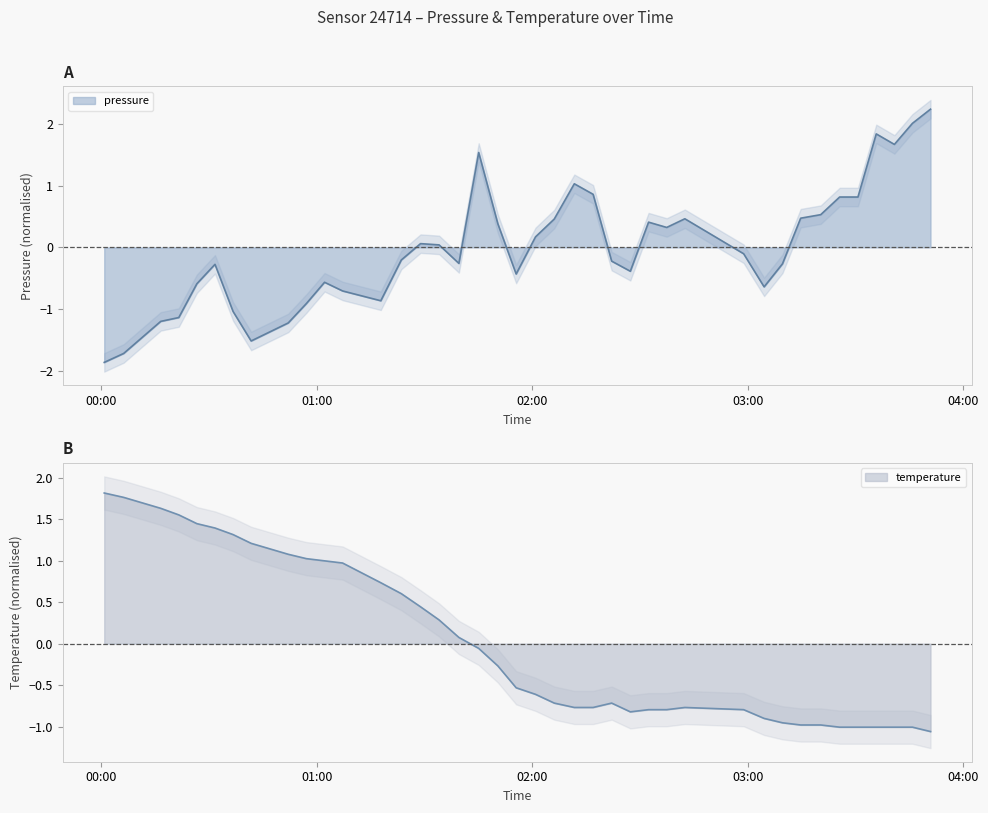

How many categories are shown in the chart?

40